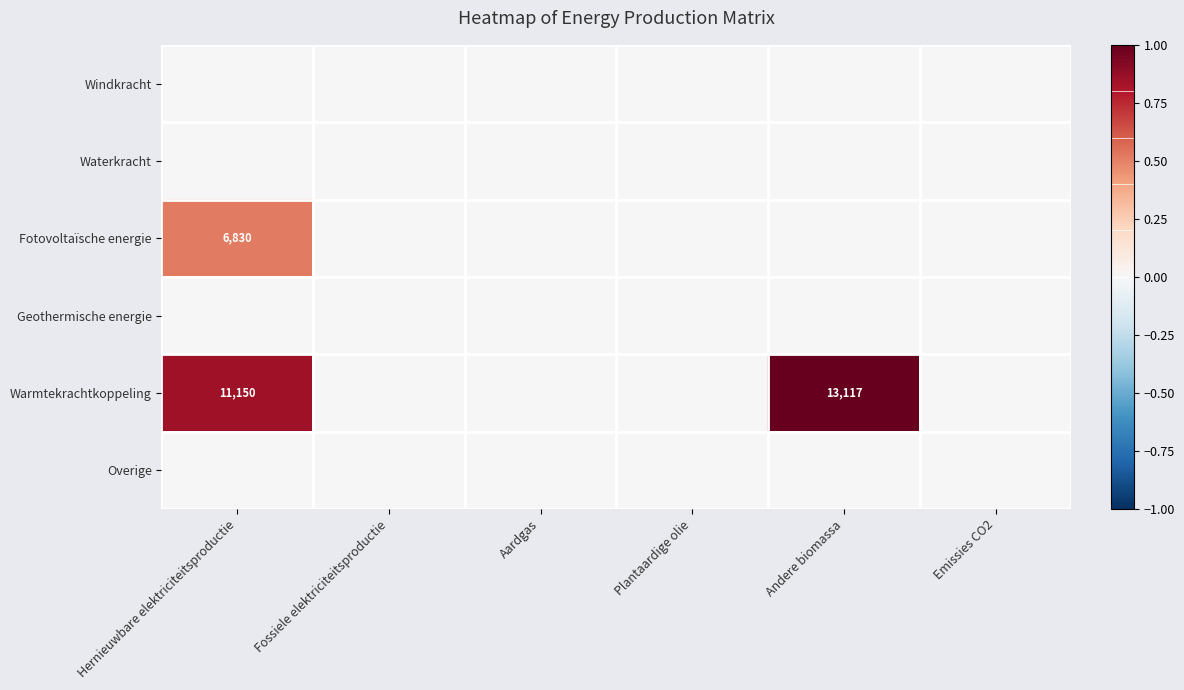

True or false: Warmtekrachtkoppeling has a value of 11150 at Hernieuwbare elektriciteitsproductie.

True